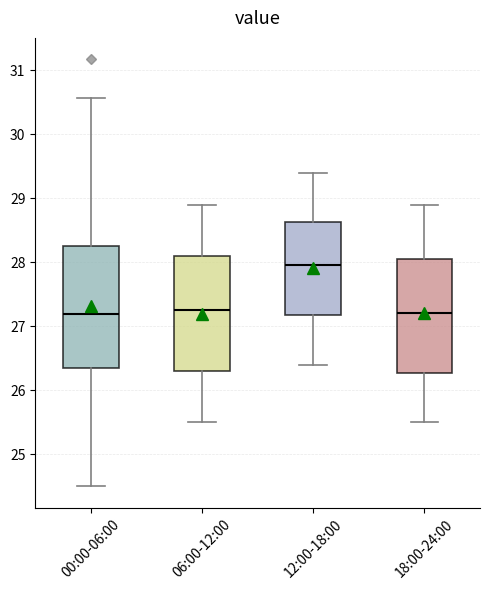

Reading left to right, transcribe this box plot: for each box, give where its median line is, the range the box spans, and where its two whiskers end, as read against the y-axis. The values are not printed on the chart, so give them approximately, as read against the axis.

00:00-06:00: median 27.2, box 26.4 to 28.2, whiskers 24.5 to 30.6
06:00-12:00: median 27.3, box 26.3 to 28.1, whiskers 25.5 to 28.9
12:00-18:00: median 28.0, box 27.2 to 28.6, whiskers 26.4 to 29.4
18:00-24:00: median 27.2, box 26.3 to 28.1, whiskers 25.5 to 28.9